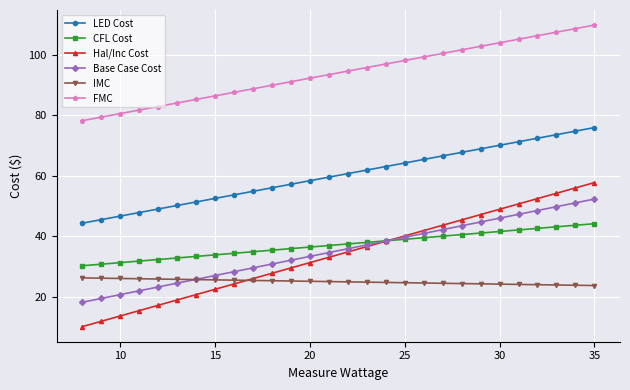

List the series in order of their peak value, lowest first.

IMC, CFL Cost, Base Case Cost, Hal/Inc Cost, LED Cost, FMC